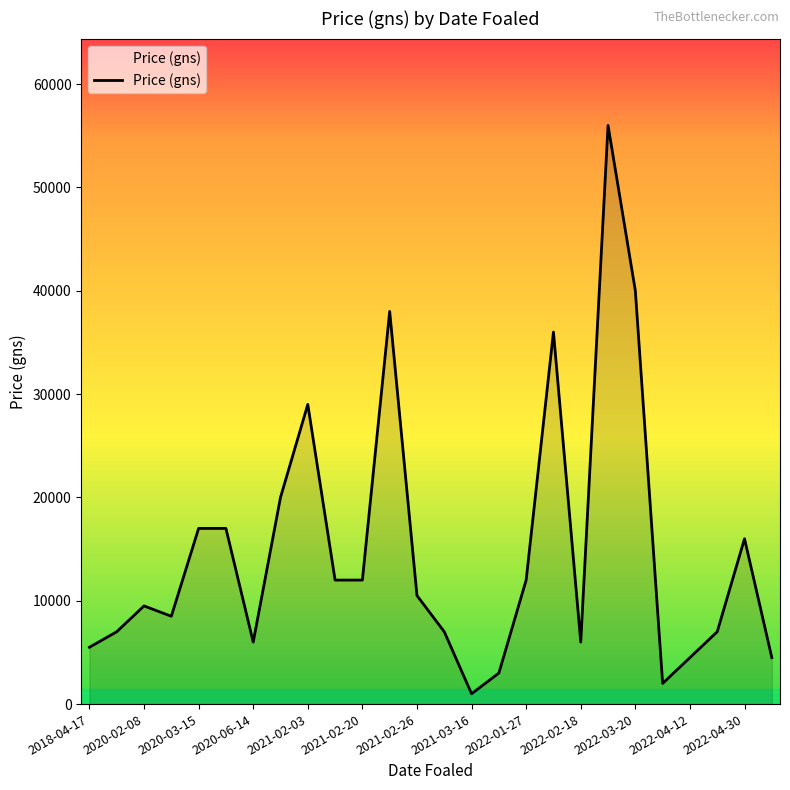

What is the difference between the maximum and minimum values?

55000